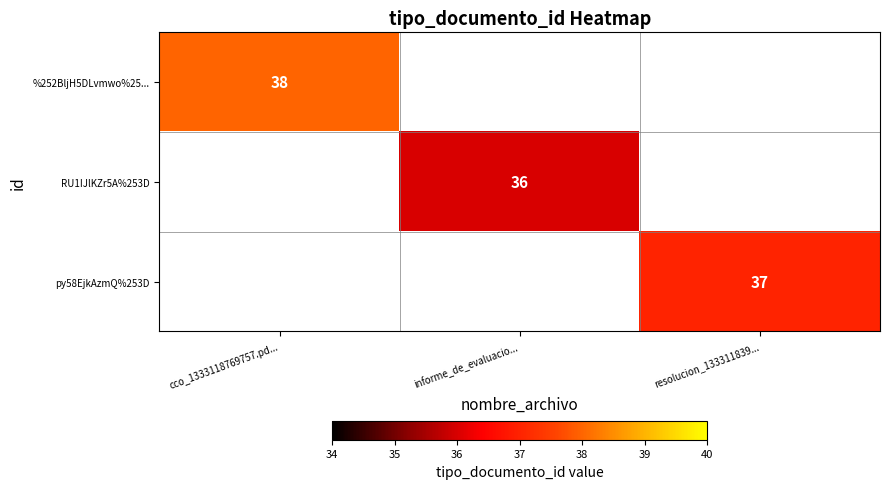

The value of RU1IJlKZr5A%253D at informe_de_evaluacio... is 36. True or false?

True